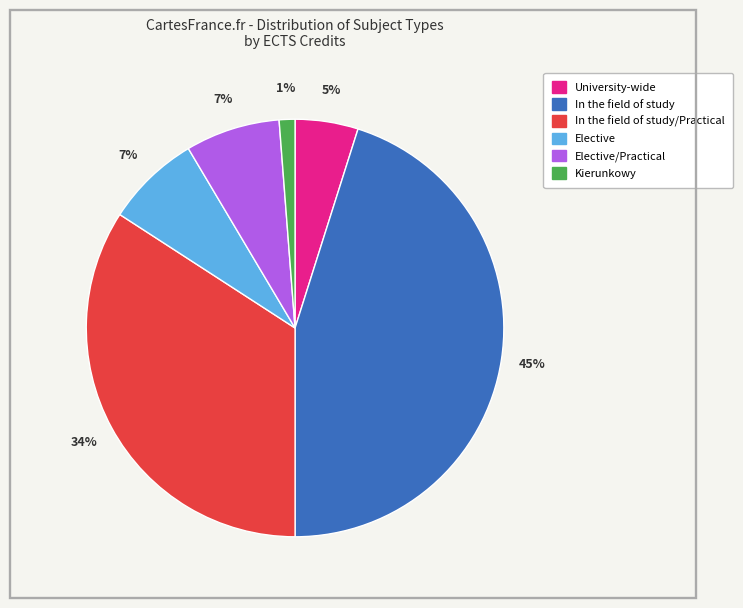

To the nearest percent, what is the difference between the largest and smallest slice percentages?

44%